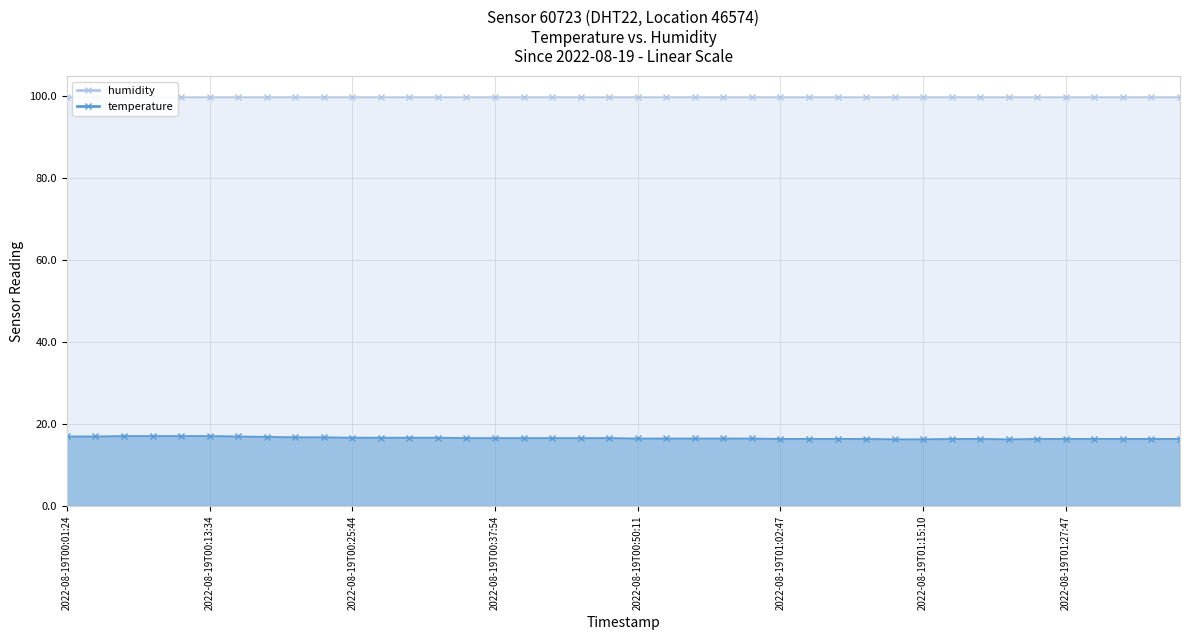

Rank the categories by value from highest to lowest.

2022-08-19T00:06:16, 2022-08-19T00:08:42, 2022-08-19T00:11:09, 2022-08-19T00:13:34, 2022-08-19T00:01:24, 2022-08-19T00:03:50, 2022-08-19T00:16:01, 2022-08-19T00:18:27, 2022-08-19T00:20:52, 2022-08-19T00:23:18, 2022-08-19T00:25:44, 2022-08-19T00:28:11, 2022-08-19T00:30:36, 2022-08-19T00:33:02, 2022-08-19T00:35:28, 2022-08-19T00:37:54, 2022-08-19T00:40:20, 2022-08-19T00:42:46, 2022-08-19T00:45:16, 2022-08-19T00:47:43, 2022-08-19T00:50:11, 2022-08-19T00:52:43, 2022-08-19T00:55:18, 2022-08-19T00:57:52, 2022-08-19T01:00:21, 2022-08-19T01:02:47, 2022-08-19T01:05:16, 2022-08-19T01:07:44, 2022-08-19T01:10:15, 2022-08-19T01:17:36, 2022-08-19T01:20:04, 2022-08-19T01:25:06, 2022-08-19T01:27:47, 2022-08-19T01:30:17, 2022-08-19T01:32:43, 2022-08-19T01:35:11, 2022-08-19T01:38:05, 2022-08-19T01:12:41, 2022-08-19T01:15:10, 2022-08-19T01:22:36